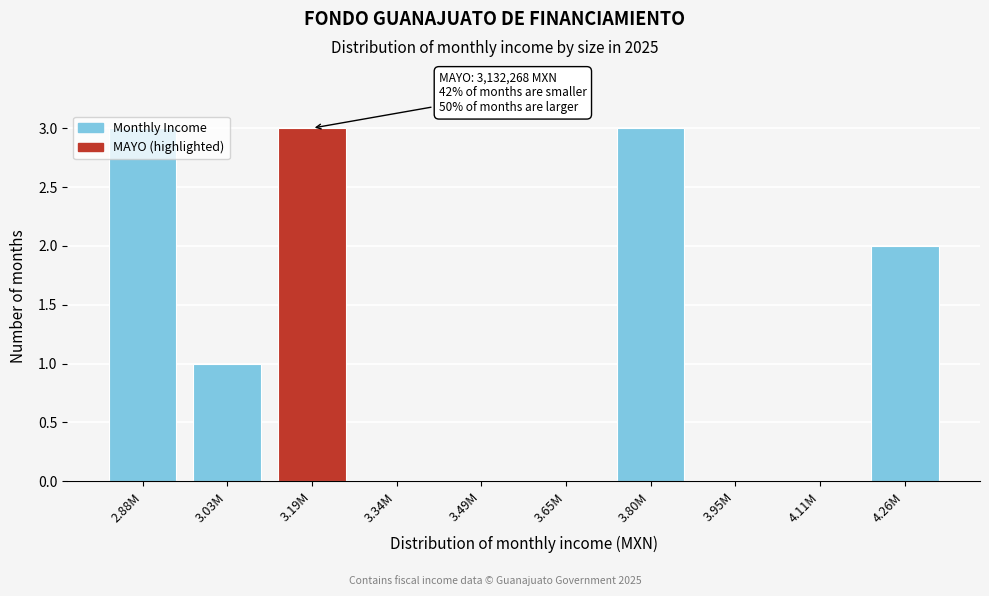

What is the sum of all values?

12